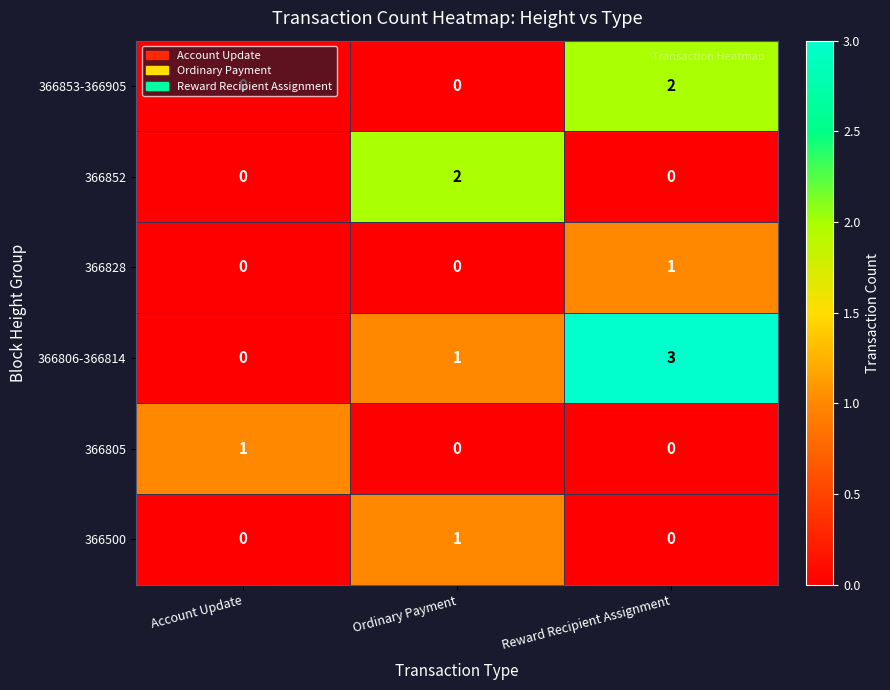

Rank the categories by 366806-366814 value from lowest to highest.

Account Update, Ordinary Payment, Reward Recipient Assignment